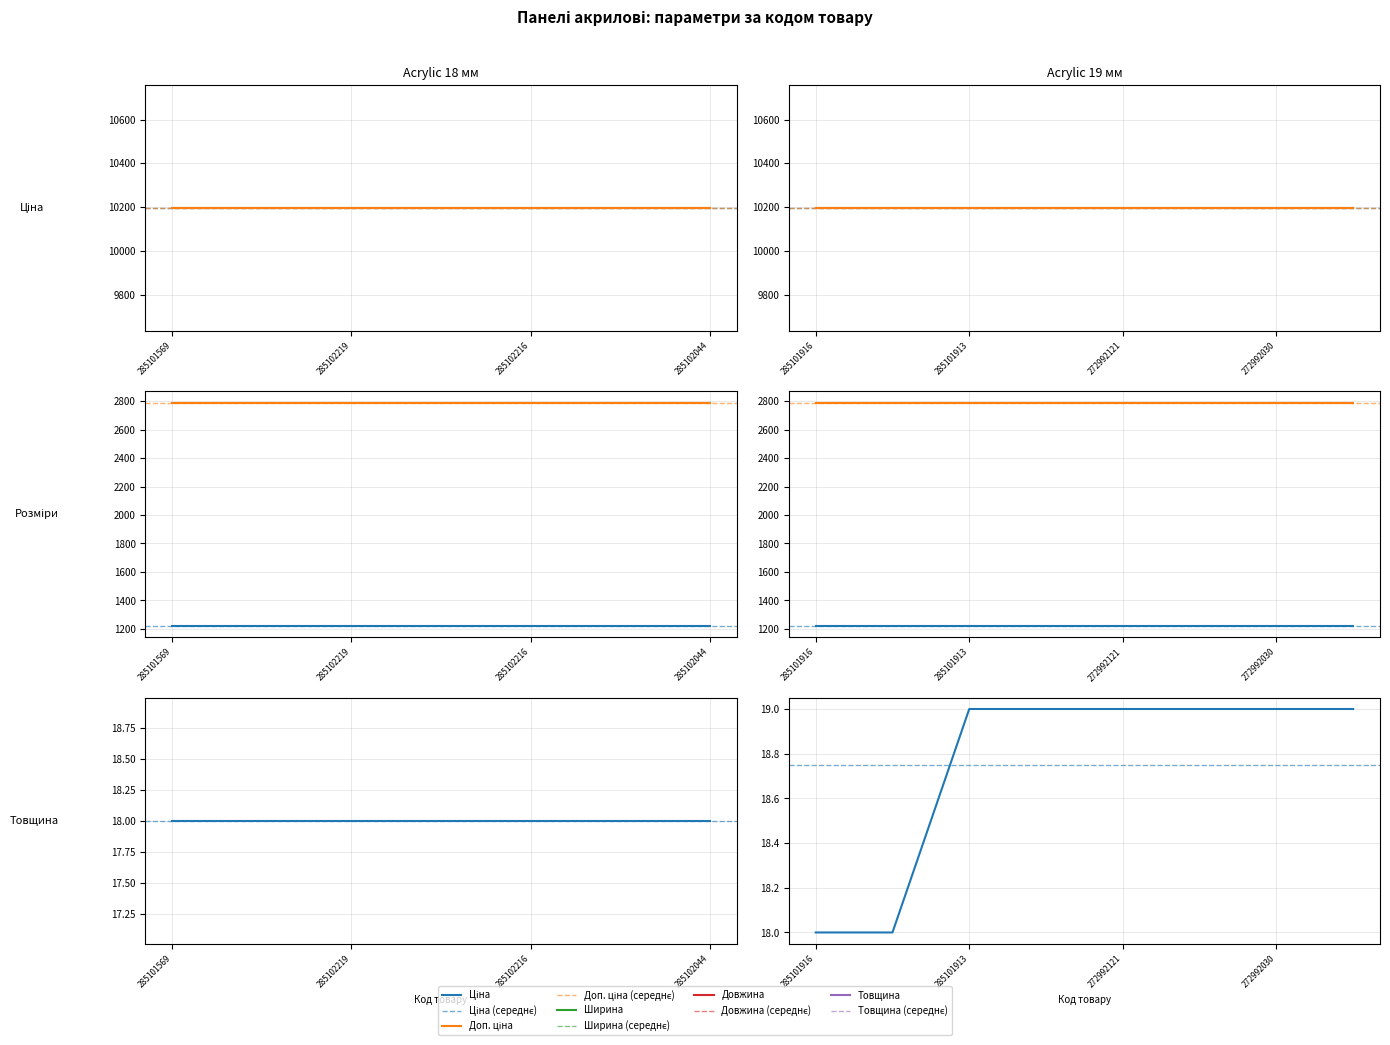

True or false: Ширина has a value of 1220.0 at 285101916.

True